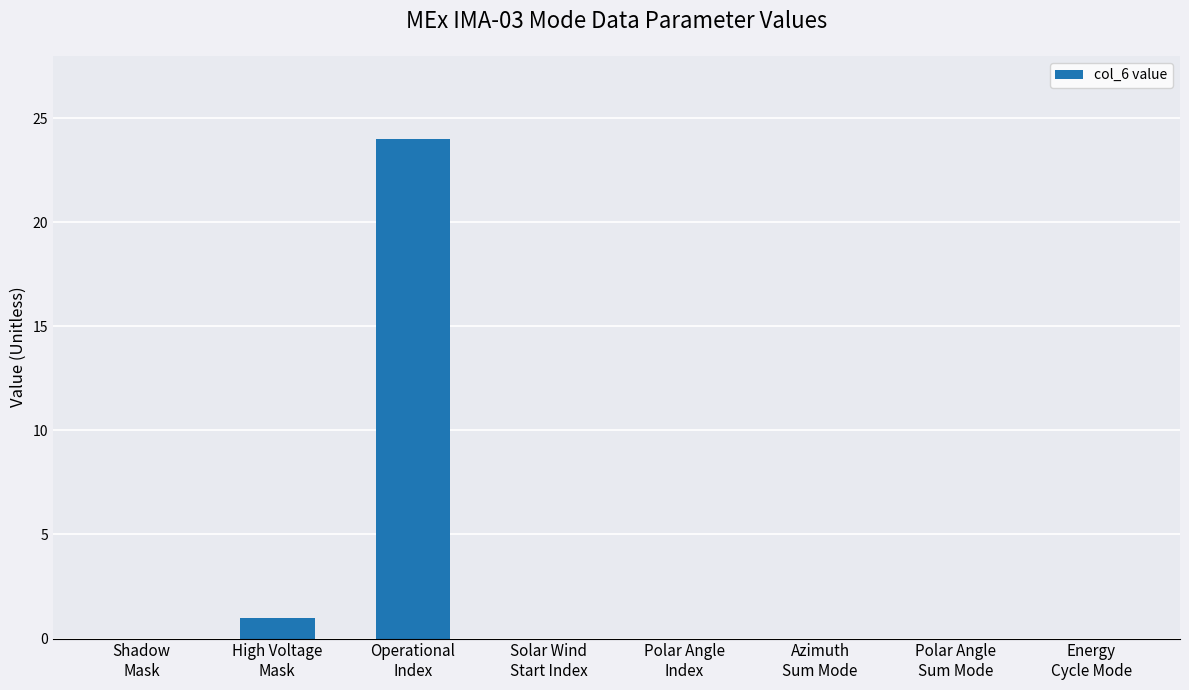

What is the greatest value displayed?

24